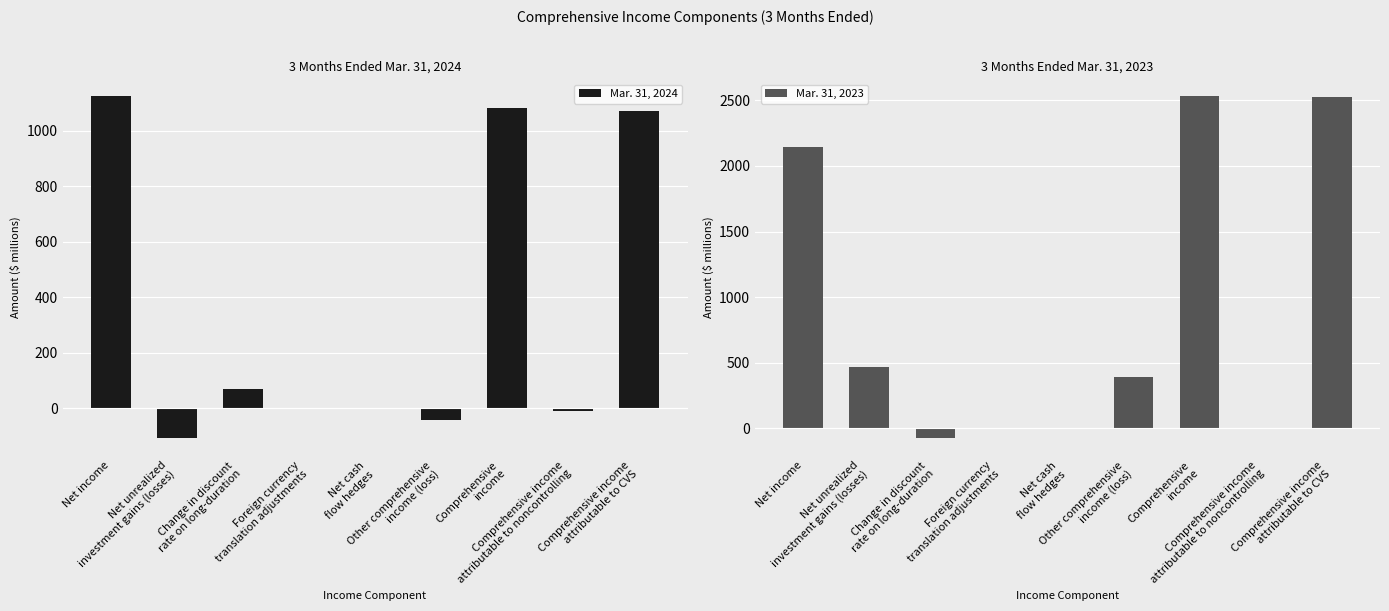

Reading left to right, what are all the values shown in this chart?

Mar. 31, 2024: 1124	-108	68	0	-4	-44	1080	-11	1069
Mar. 31, 2023: 2142	470	-74	-1	-6	389	2531	-6	2525